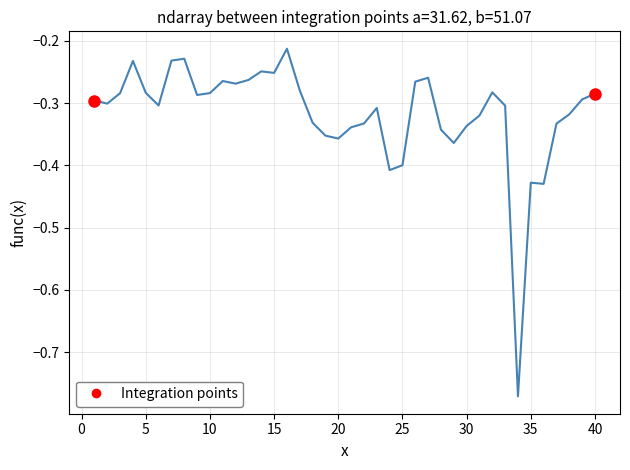

How many lines are shown in the chart?

1